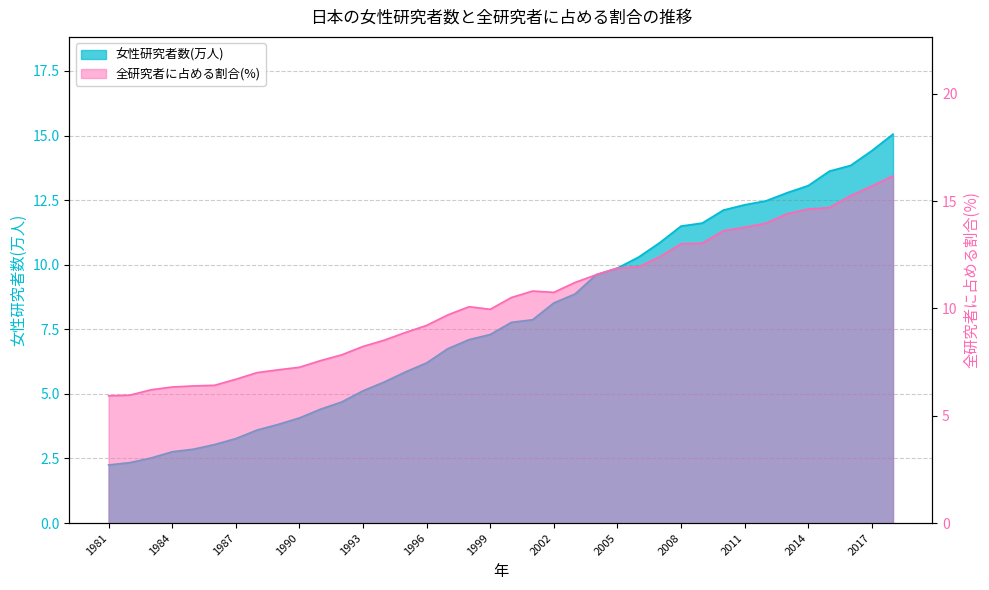

The value of 全研究者に占める割合(%) at 1981 is 2.5. True or false?

False